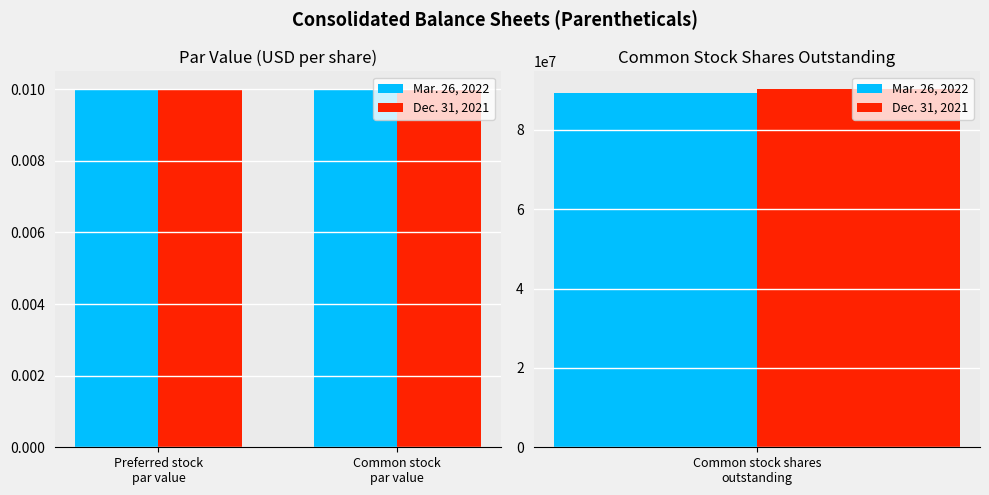

How many groups of bars are there?

3